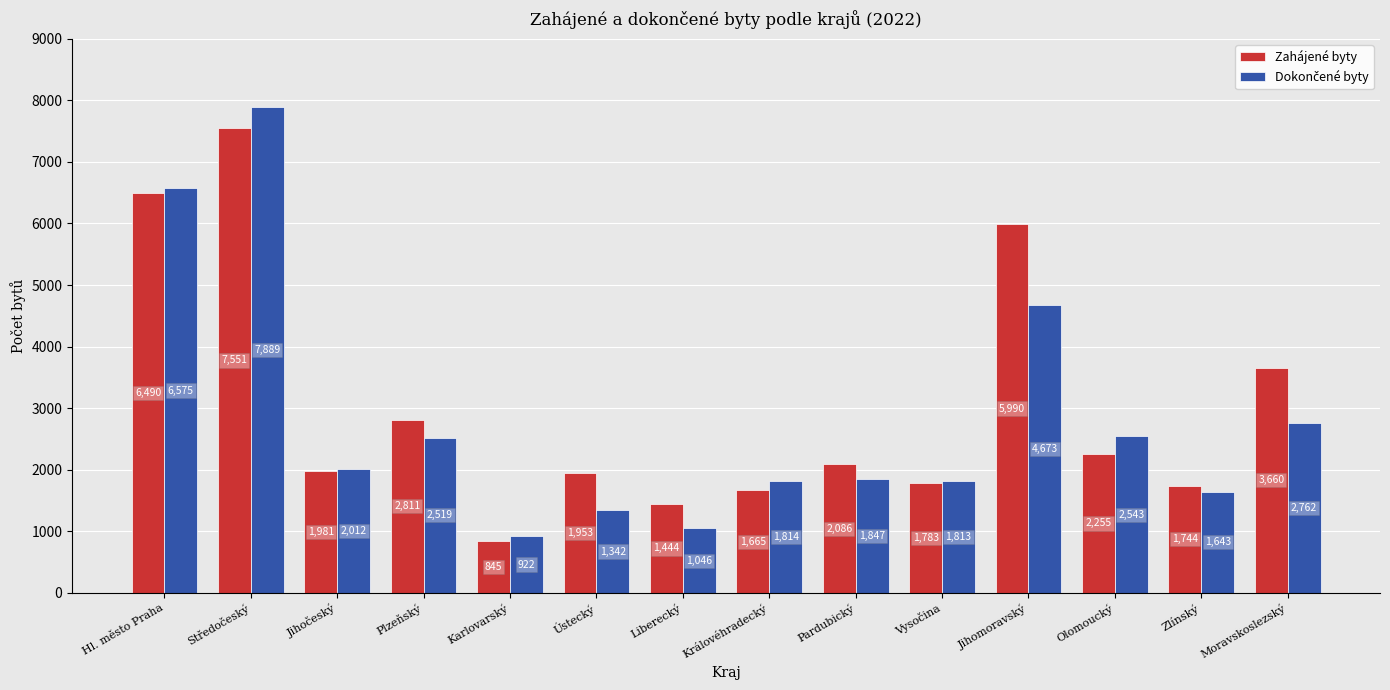

What is the total value across all series at Olomoucký?

4798